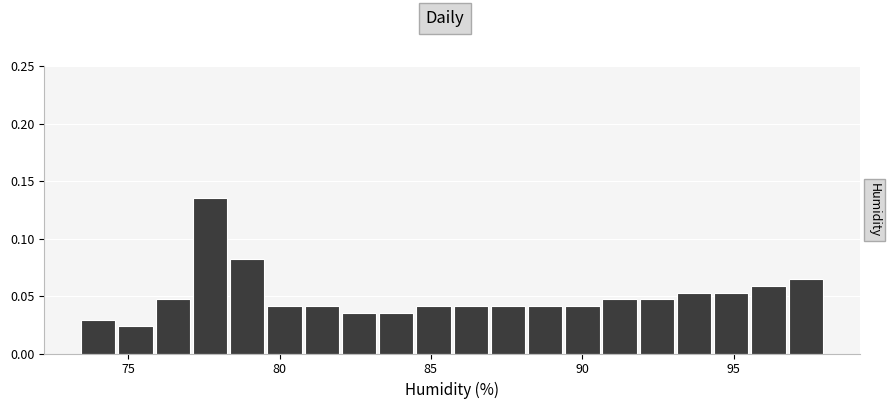

Around what value on the x-axis is the tallest bar? Give the approximate position of its centre, as read against the axis.

77.5